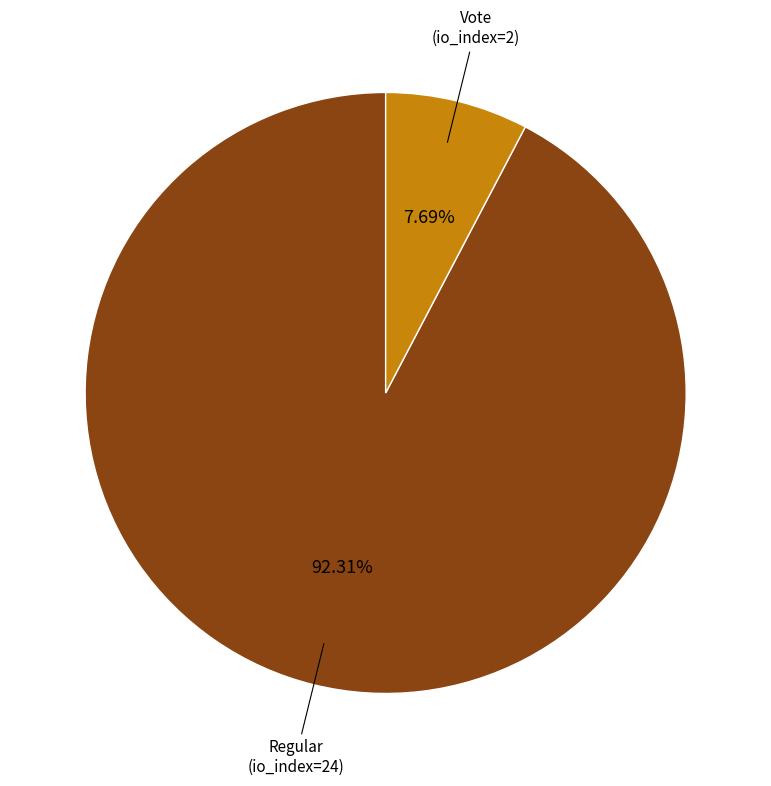

Is the sum of Vote (io_index=2) and Regular (io_index=24) greater than half?

Yes